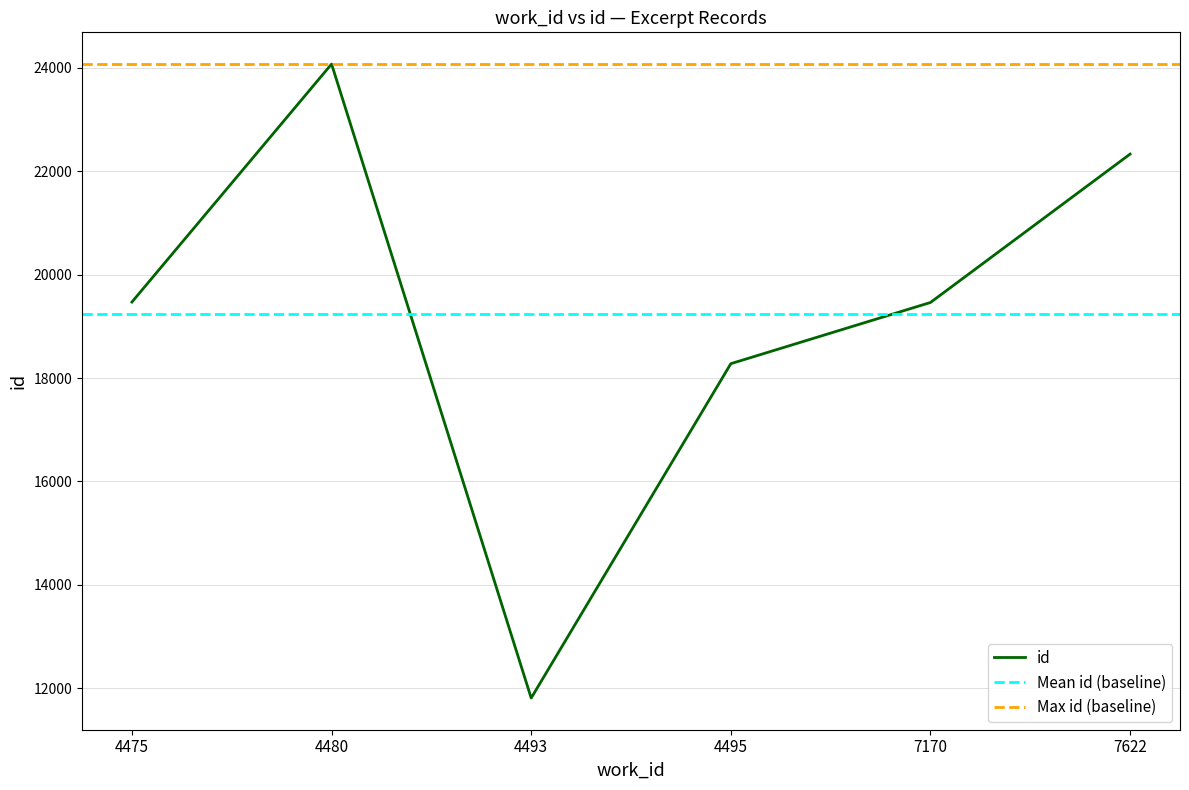

Does the chart display data point markers on the line(s)?

No